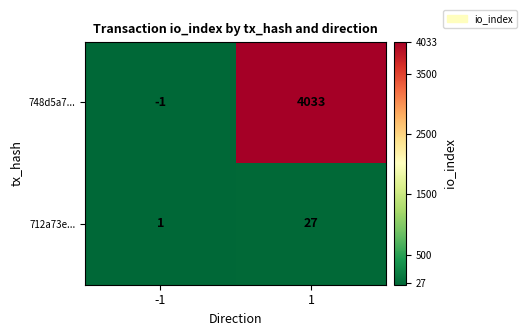

What is the average value of the 712a73e... series?

14